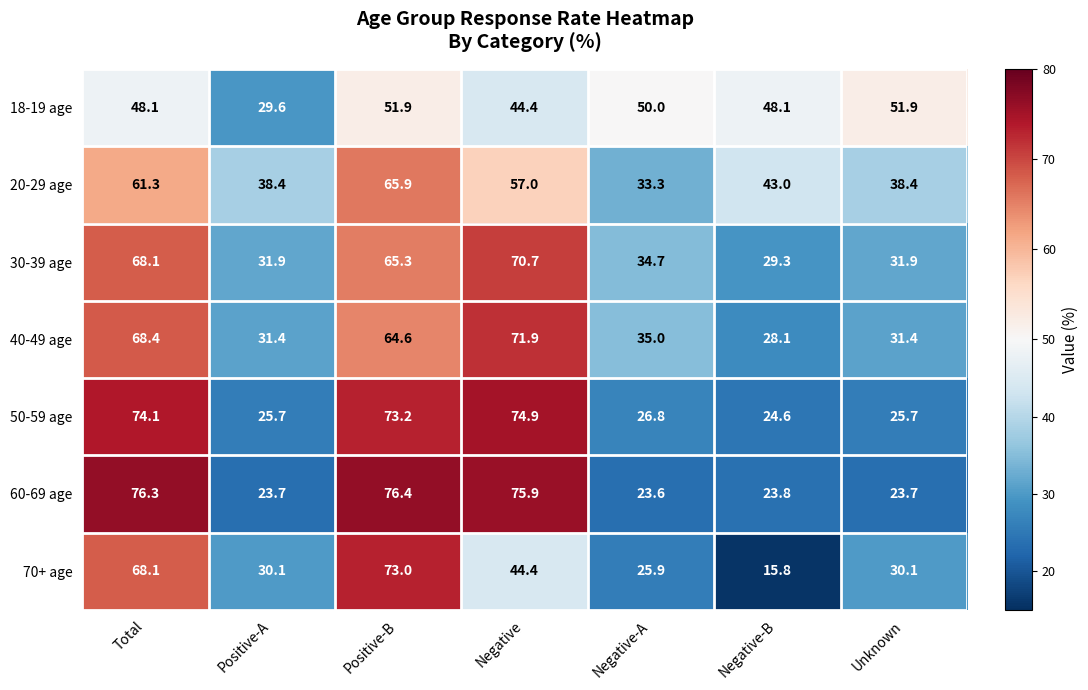

What is the difference between the highest and lowest values at Positive-A?

14.7